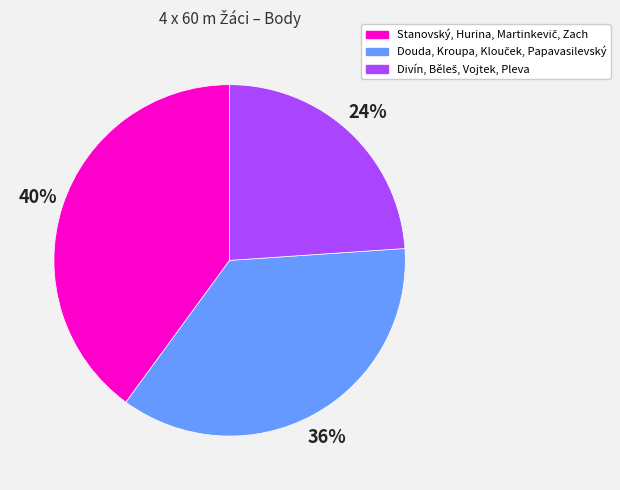

How many segments does this pie chart have?

3